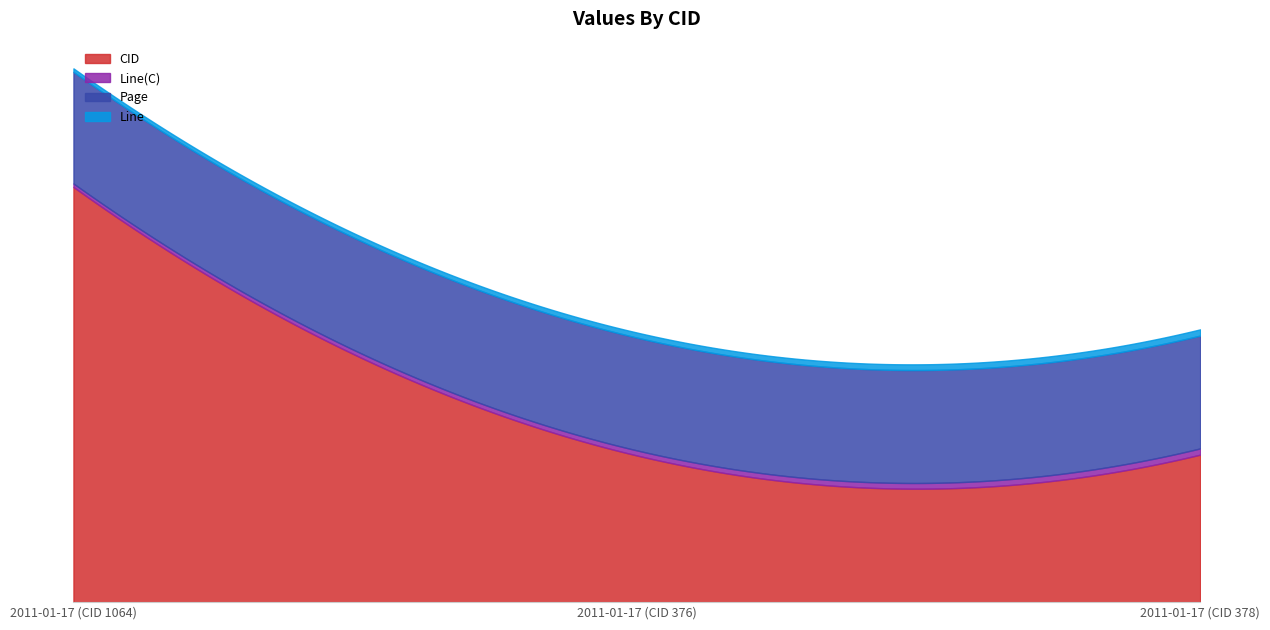

Reading right to left, transcribe all the data shown in this chart.

CID: 2011-01-17 (CID 378)=378.0	2011-01-17 (CID 376)=376.0	2011-01-17 (CID 1064)=1064.0
Line(C): 2011-01-17 (CID 378)=16.0	2011-01-17 (CID 376)=13.0	2011-01-17 (CID 1064)=9.0
Page: 2011-01-17 (CID 378)=289.2	2011-01-17 (CID 376)=289.1	2011-01-17 (CID 1064)=286.1
Line: 2011-01-17 (CID 378)=16.0	2011-01-17 (CID 376)=13.0	2011-01-17 (CID 1064)=9.0